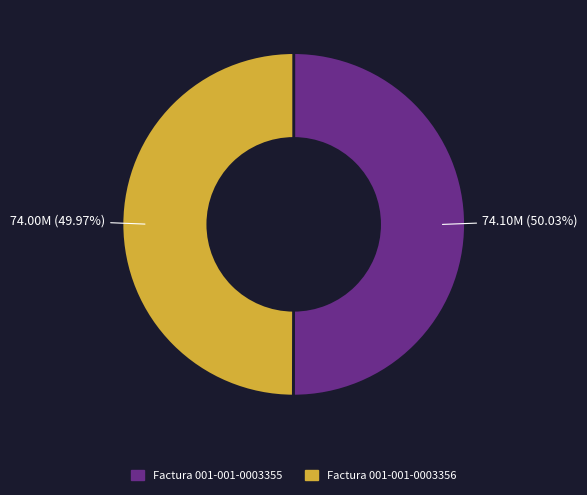

What is the ratio of the value at Factura 001-001-0003356 to the value at Factura 001-001-0003355?

1.0